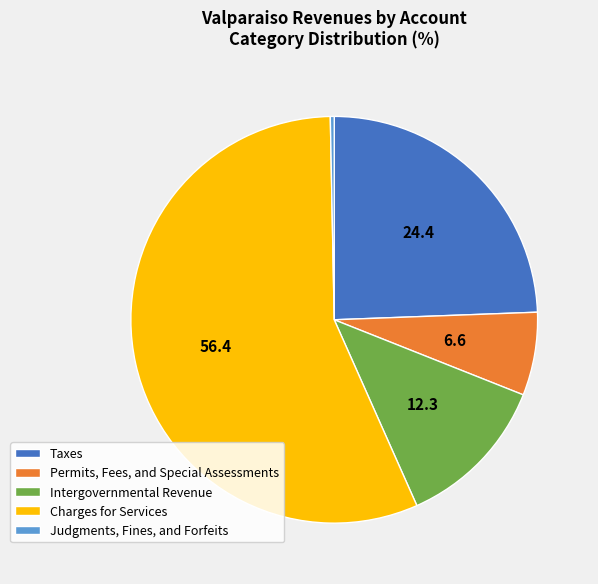

Count the number of slices in the pie.

5